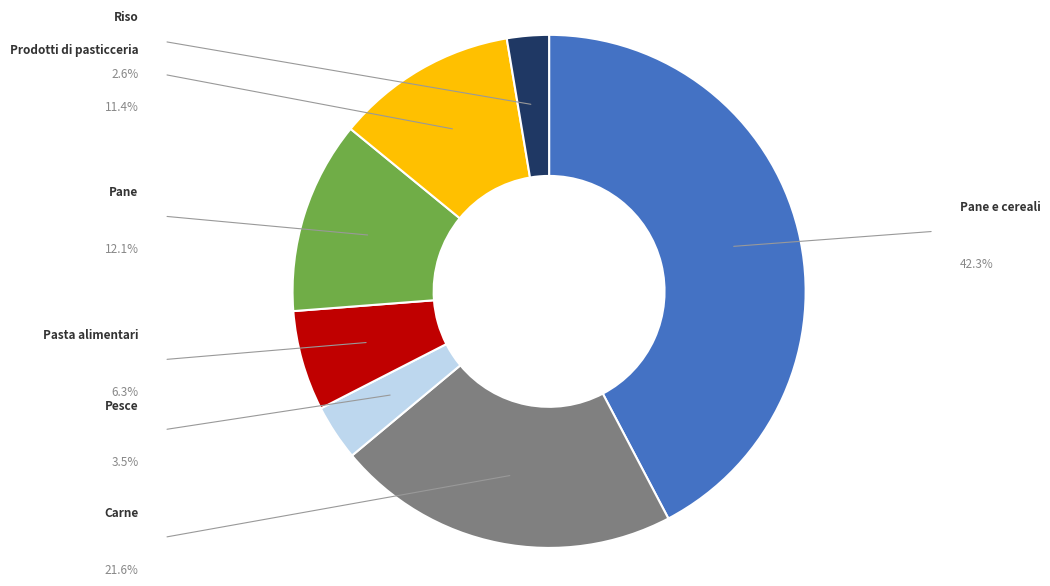

Does any single category account for the majority?

No